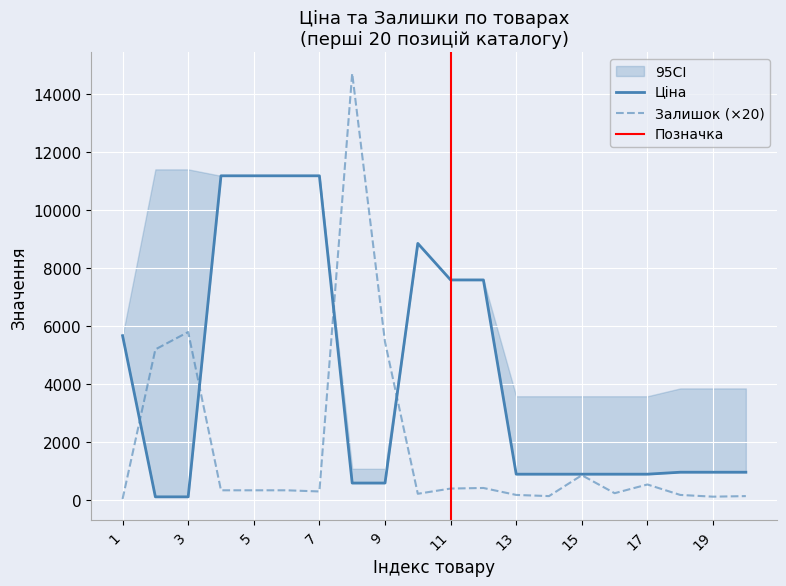

Which category has the highest value across all series?

8